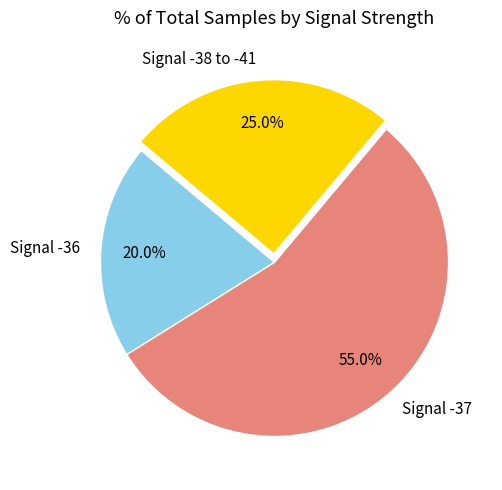

Between Signal -36 and Signal -38 to -41, which is larger?

Signal -38 to -41